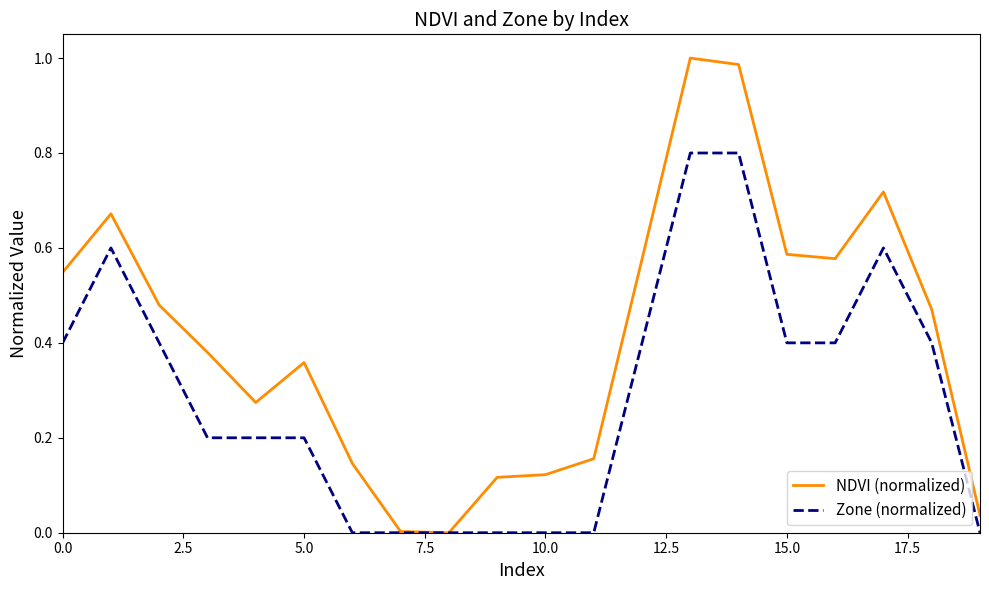

Rank the series by their maximum value, from lowest to highest.

Zone (normalized), NDVI (normalized)